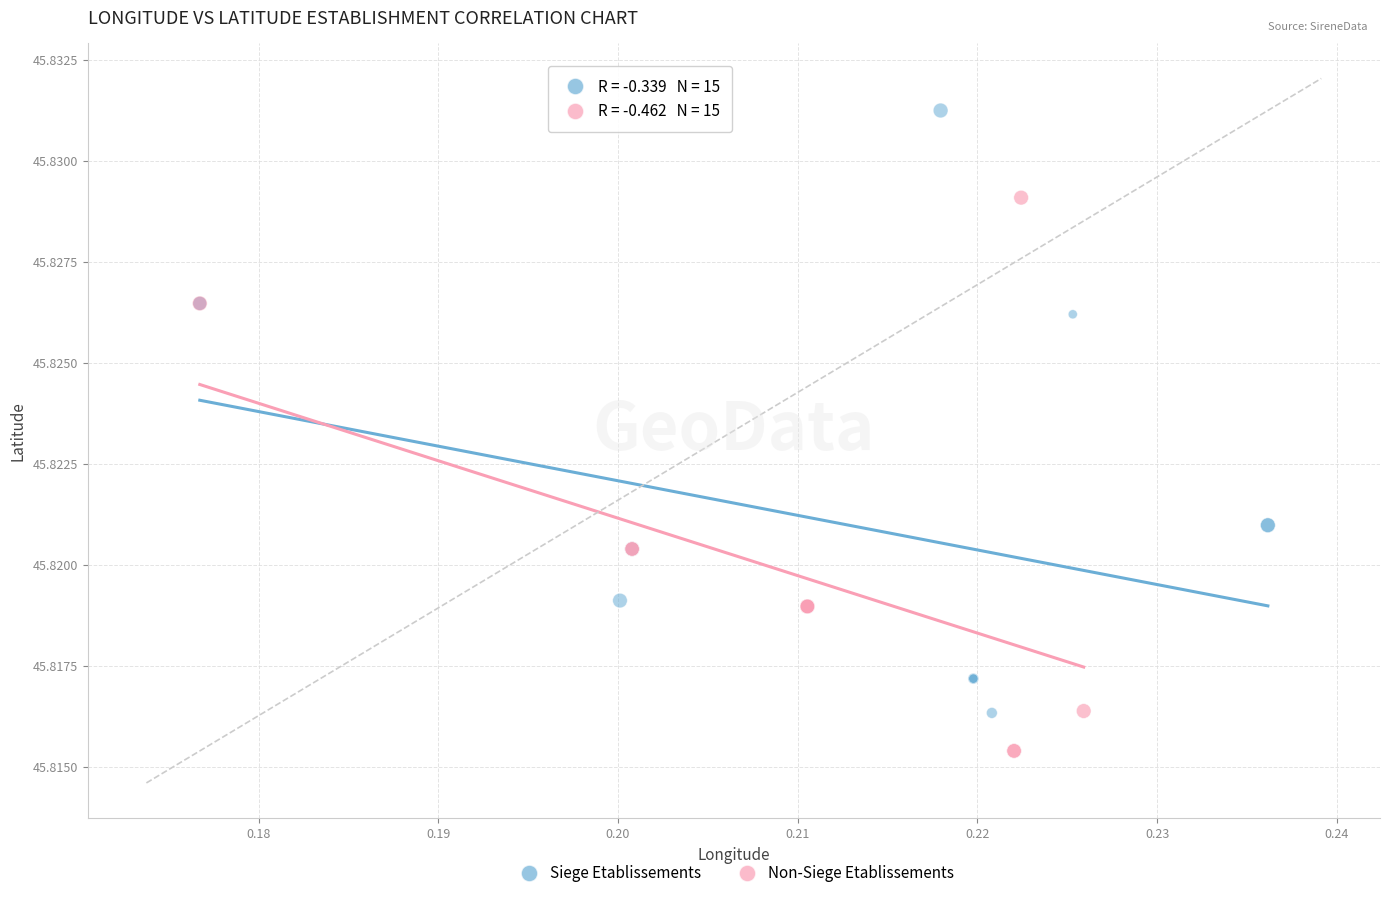

What are all the series names shown in the legend?

Siege Etablissements, Non-Siege Etablissements